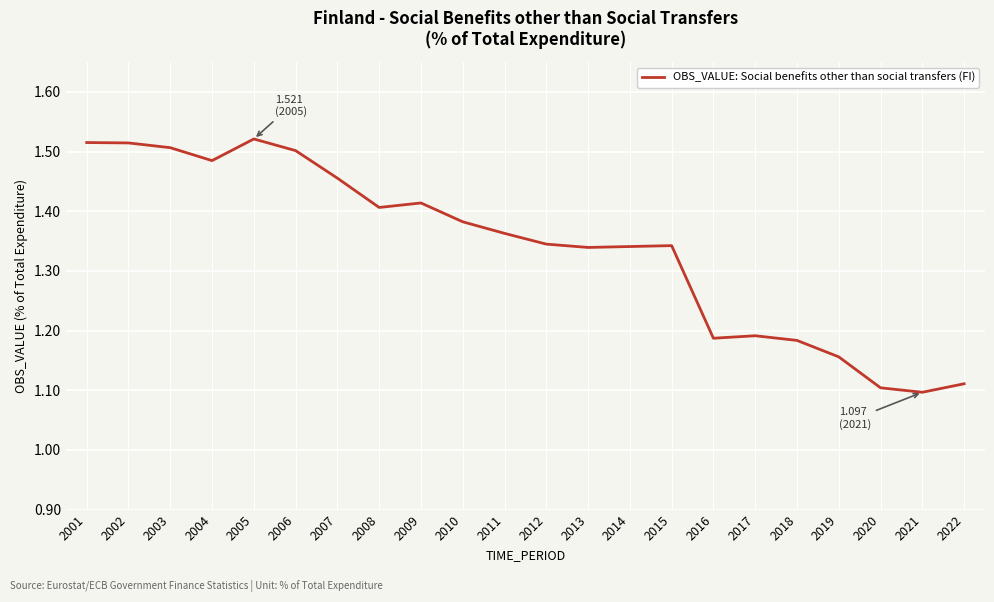

At which label is the value closest to 1?

2021